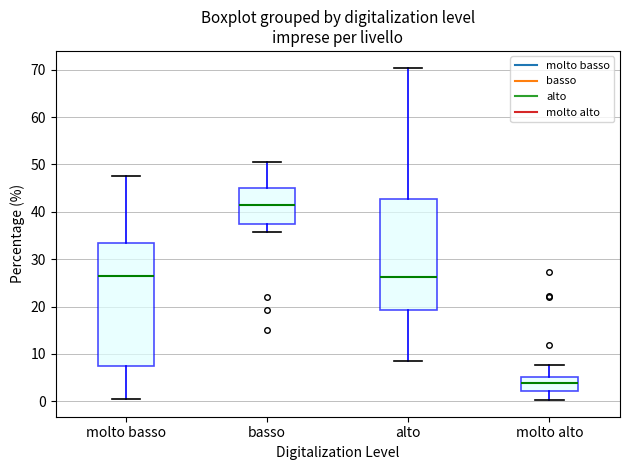

Which box has the highest median line?

basso